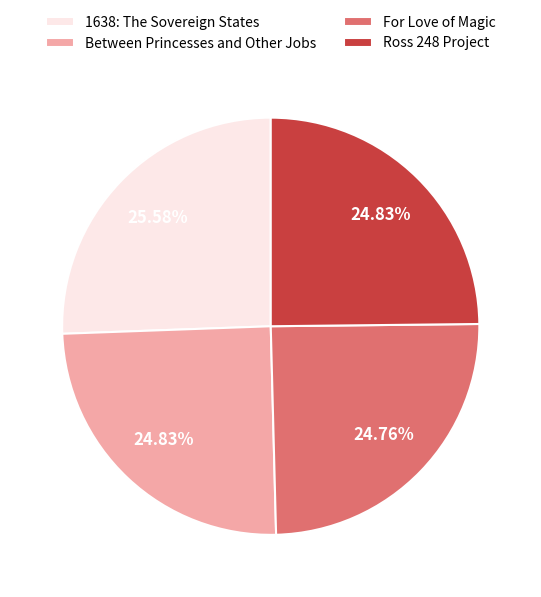

What is the ratio of the value at 1638: The Sovereign States to the value at Between Princesses and Other Jobs?

1.0